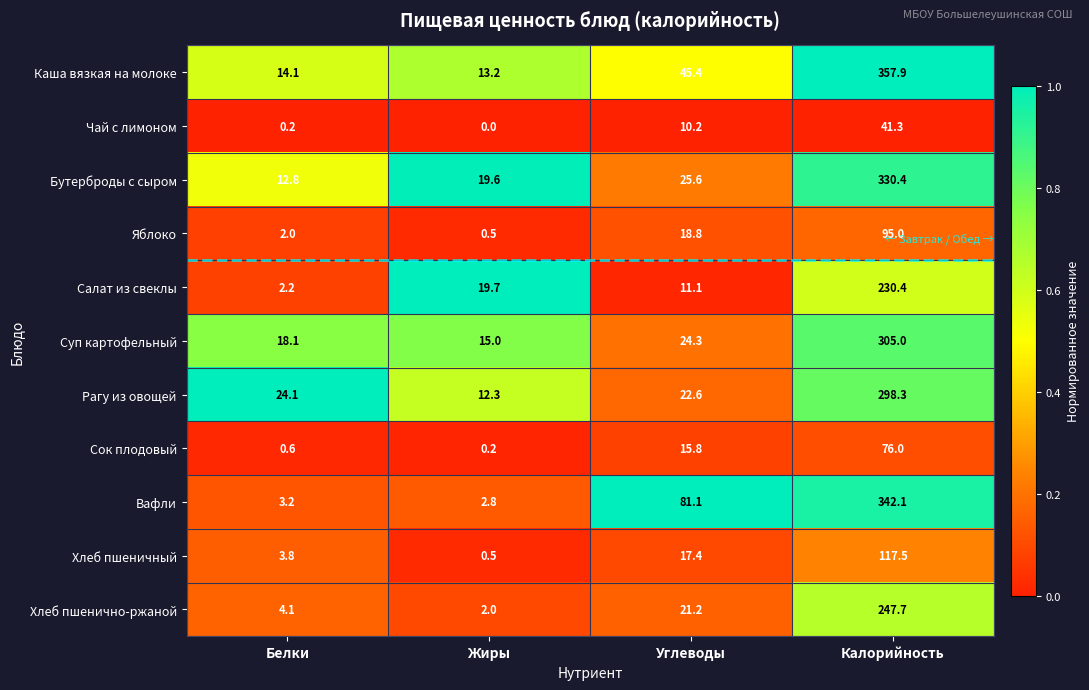

List the labels in order of Хлеб пшеничный value, smallest first.

Жиры, Белки, Углеводы, Калорийность